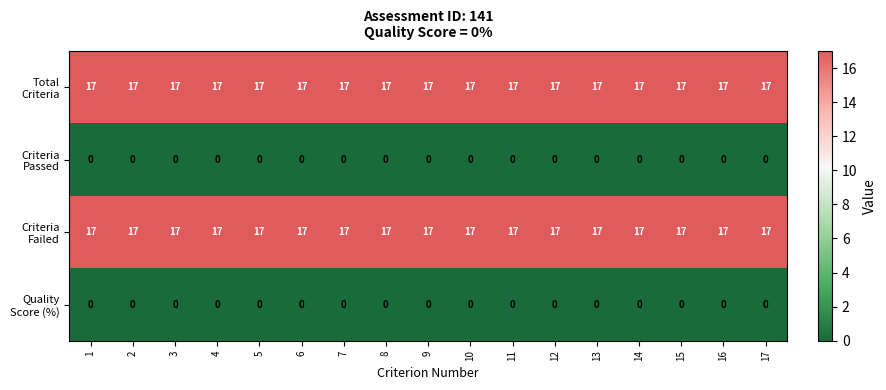

What is the total value across all series at 5?

34